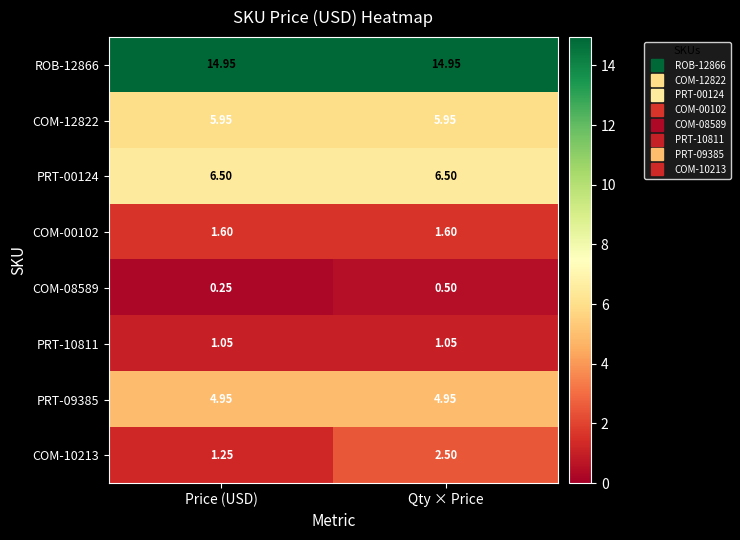

How many data points does each series have?

2